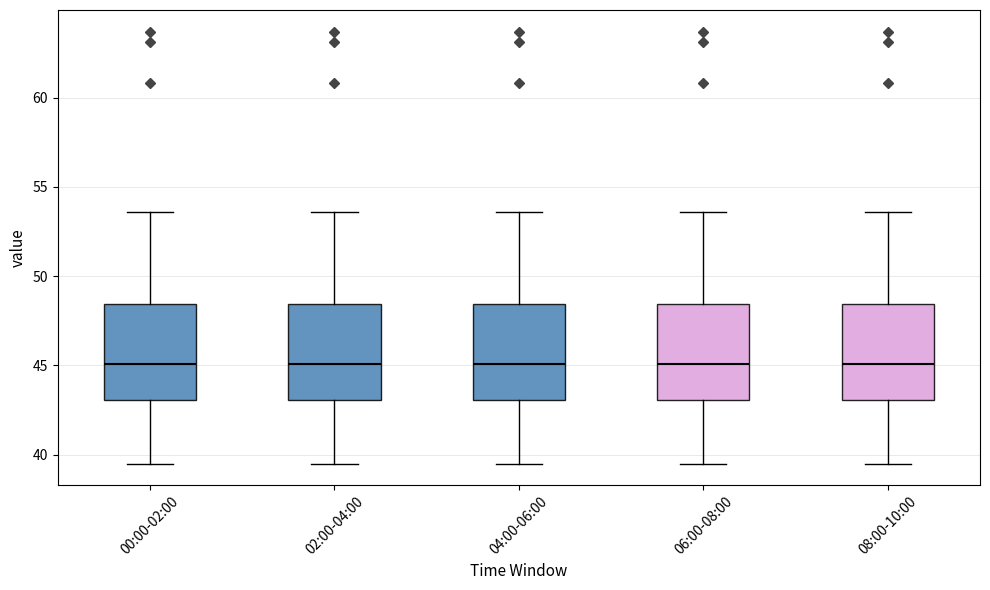

Where is the lower edge of the box for 00:00-02:00 on the y-axis? The values are not printed on the chart, so give them approximately, as read against the axis.

43.0